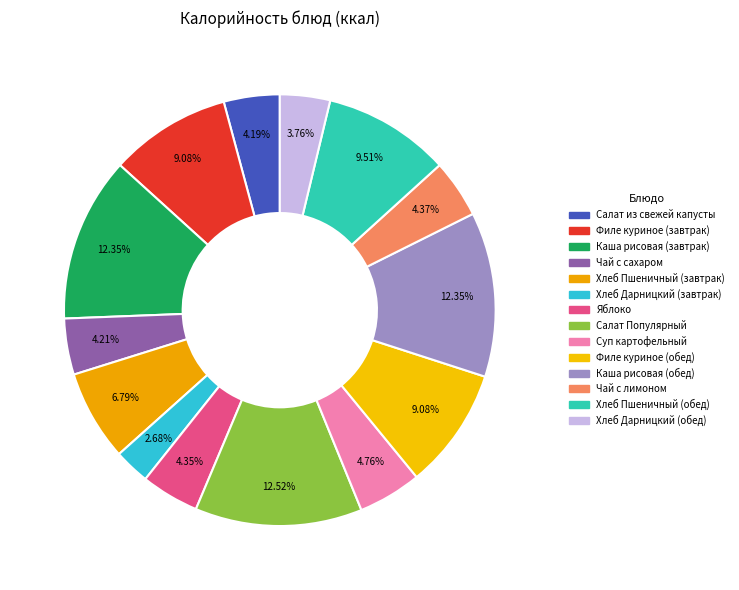

Is it true that Салат из свежей капусты is 1% of the pie?

False